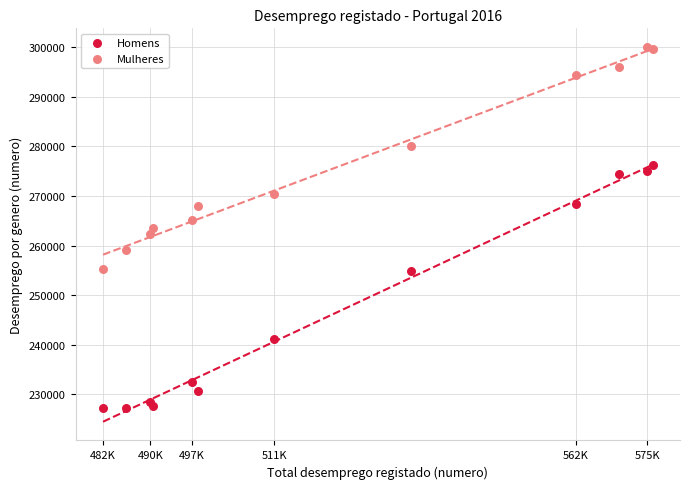

Which series reaches the minimum Y coordinate?

Homens